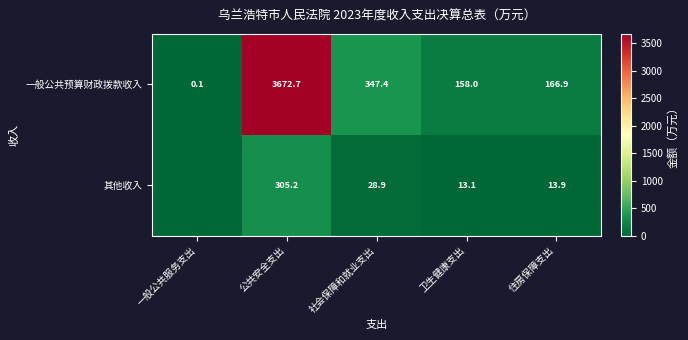

At which label does 一般公共预算财政拨款收入 reach its peak?

公共安全支出